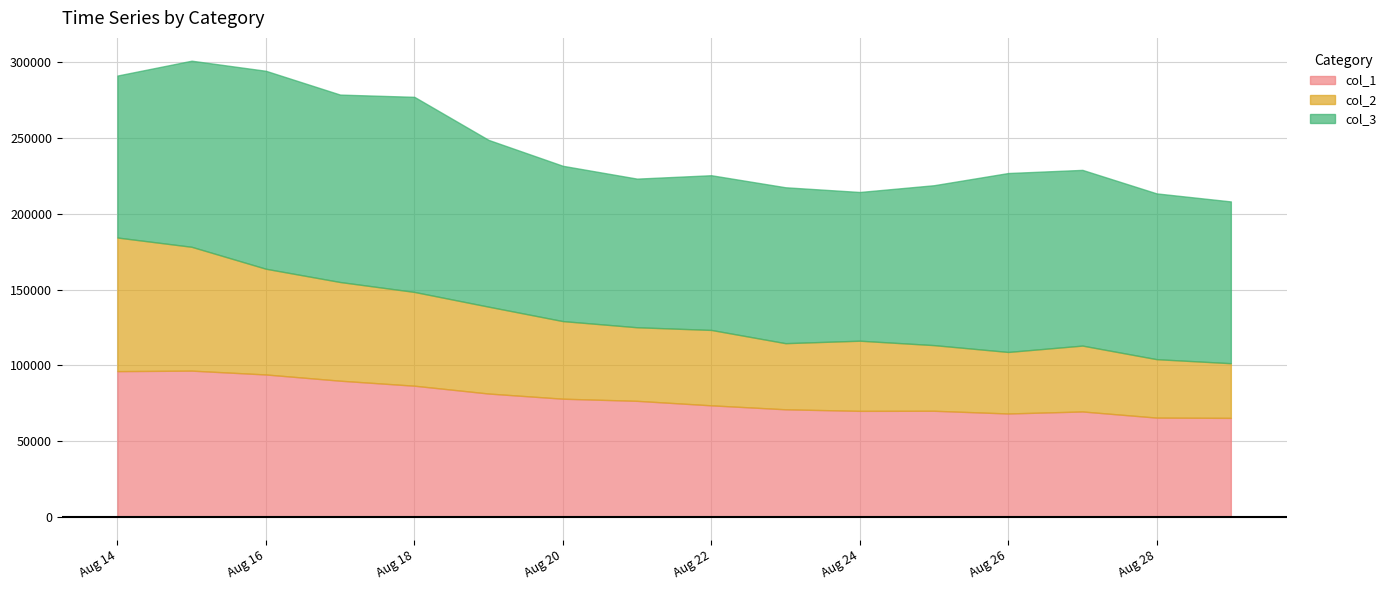

Reading left to right, transcribe all the data shown in this chart.

col_1: 2017-08-14=96123	2017-08-15=96458	2017-08-16=93922	2017-08-17=89816	2017-08-18=86510	2017-08-19=81343	2017-08-20=77932	2017-08-21=76523	2017-08-22=73556	2017-08-23=70939	2017-08-24=69907	2017-08-25=69966	2017-08-26=68170	2017-08-27=69506	2017-08-28=65455	2017-08-29=65276
col_2: 2017-08-14=88187	2017-08-15=81727	2017-08-16=69784	2017-08-17=65133	2017-08-18=61899	2017-08-19=57333	2017-08-20=51221	2017-08-21=48558	2017-08-22=49761	2017-08-23=43639	2017-08-24=46303	2017-08-25=43329	2017-08-26=40615	2017-08-27=43481	2017-08-28=38565	2017-08-29=36087
col_3: 2017-08-14=106904	2017-08-15=122830	2017-08-16=130641	2017-08-17=123696	2017-08-18=128753	2017-08-19=110063	2017-08-20=102497	2017-08-21=98100	2017-08-22=102106	2017-08-23=102893	2017-08-24=98150	2017-08-25=105530	2017-08-26=118087	2017-08-27=115963	2017-08-28=109407	2017-08-29=106770